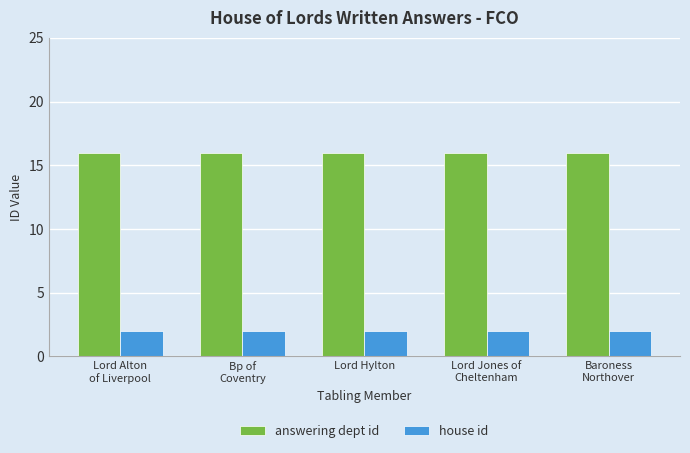

True or false: house id has a value of 2 at Lord Alton
of Liverpool.

True